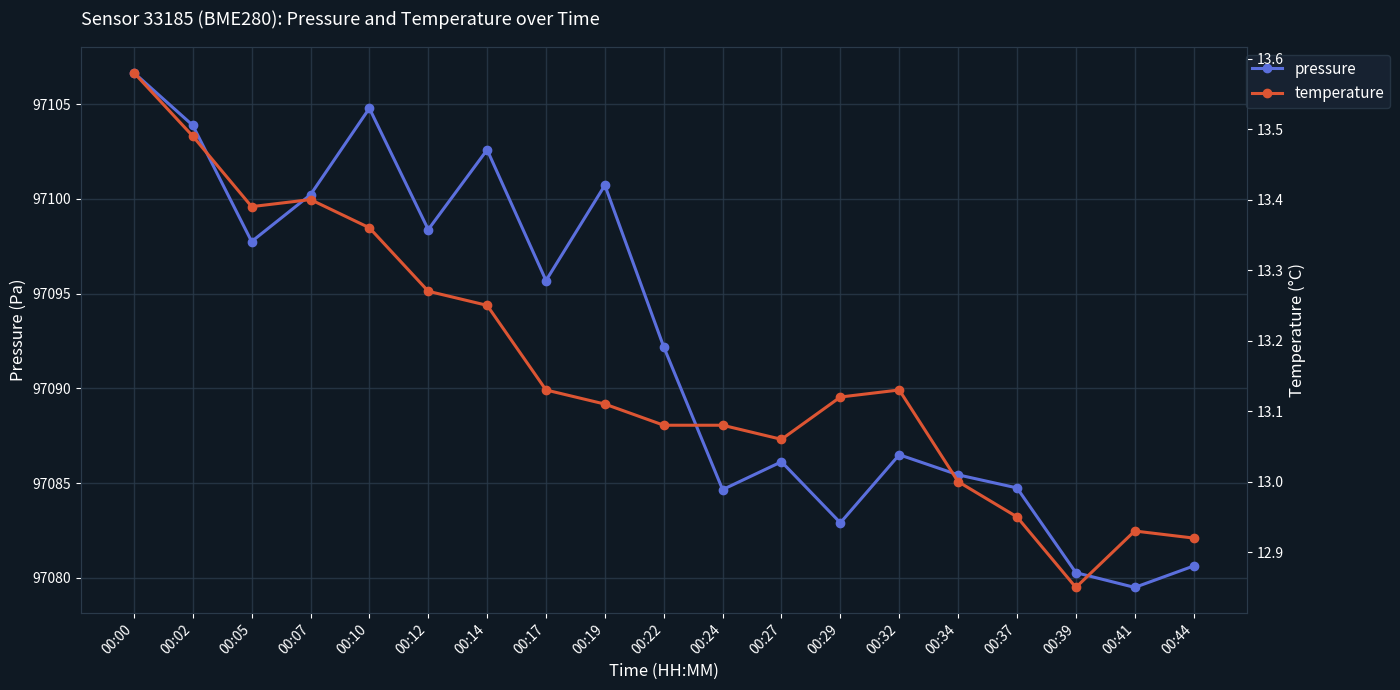

The value of pressure at 00:10 is 97104.8. True or false?

True